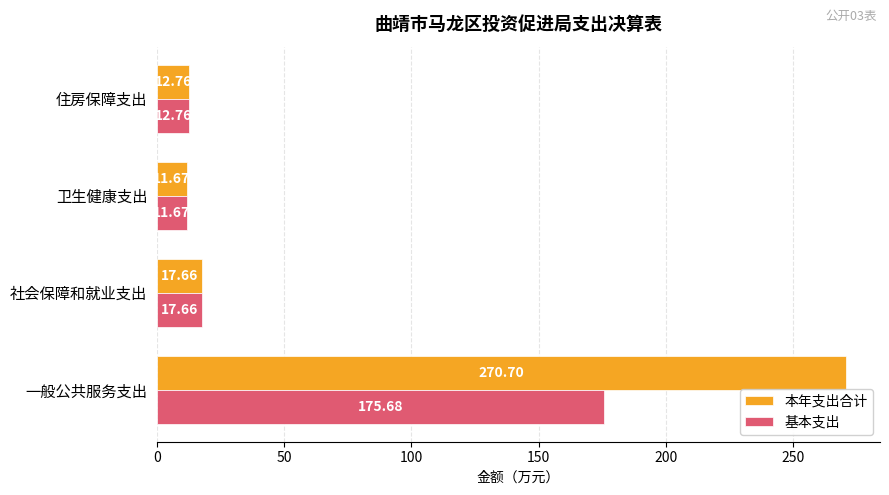

Which series has the widest spread of values?

本年支出合计